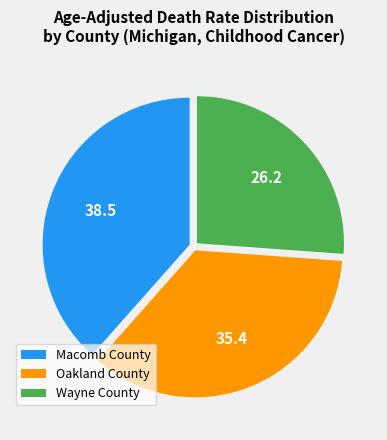

Which has a higher value, Oakland County or Wayne County?

Oakland County